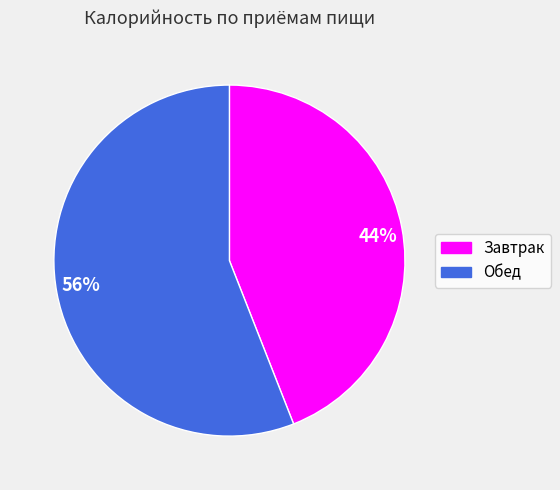

Count the number of slices in the pie.

2